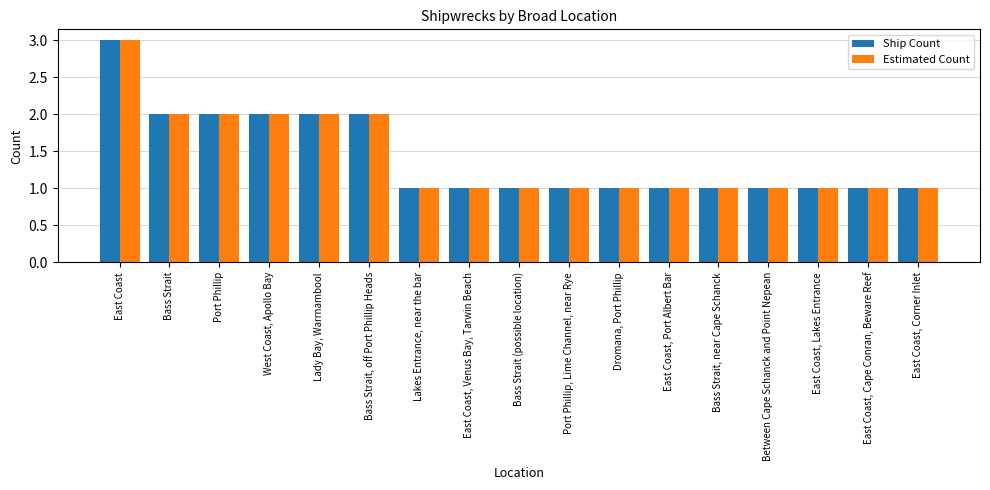

What is the lowest value of the Ship Count series?

1